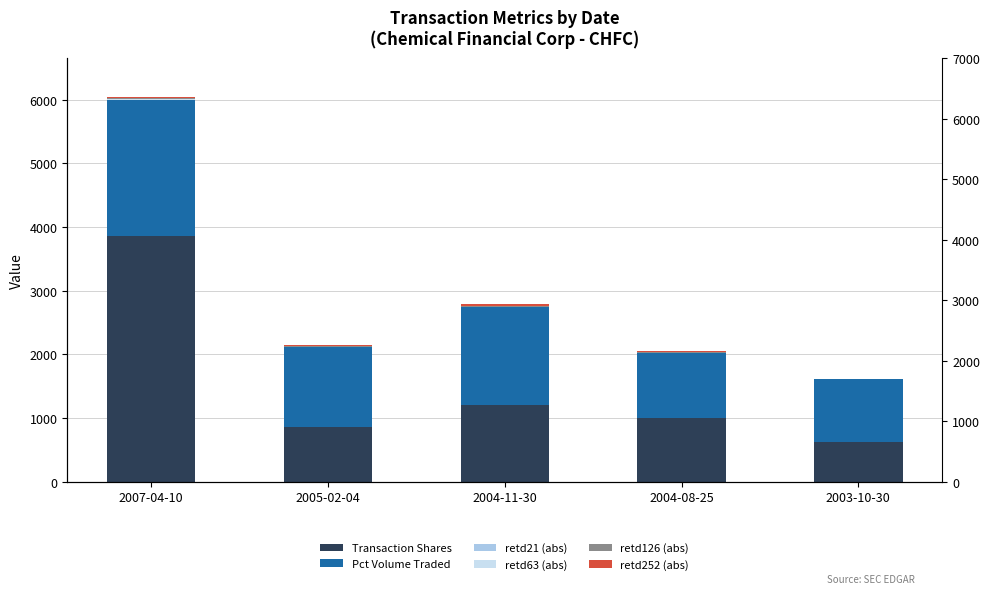

Which series has the largest total across all categories?

Transaction Shares